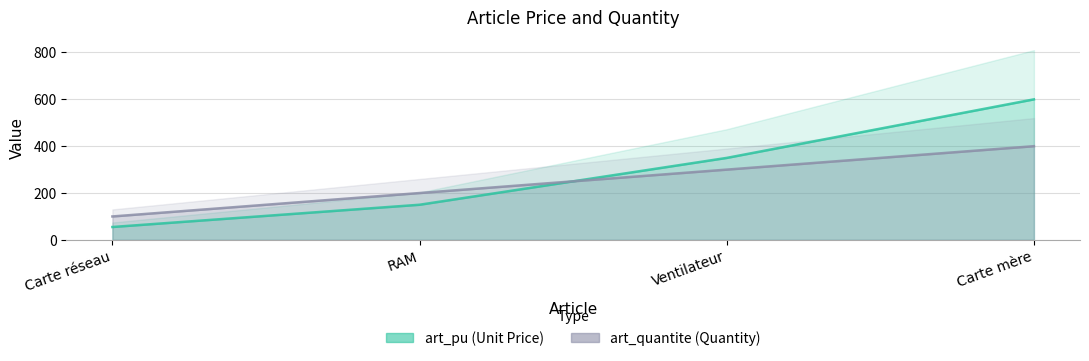

Between Carte mère and RAM, which is larger?

Carte mère